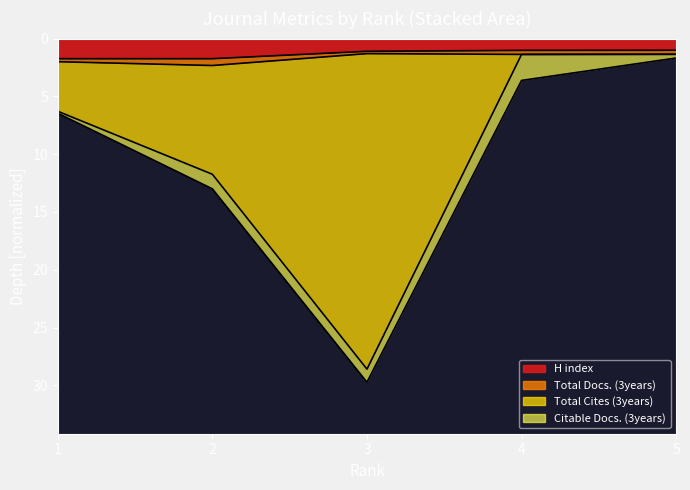

The value of H index at 2 is 1.7. True or false?

True